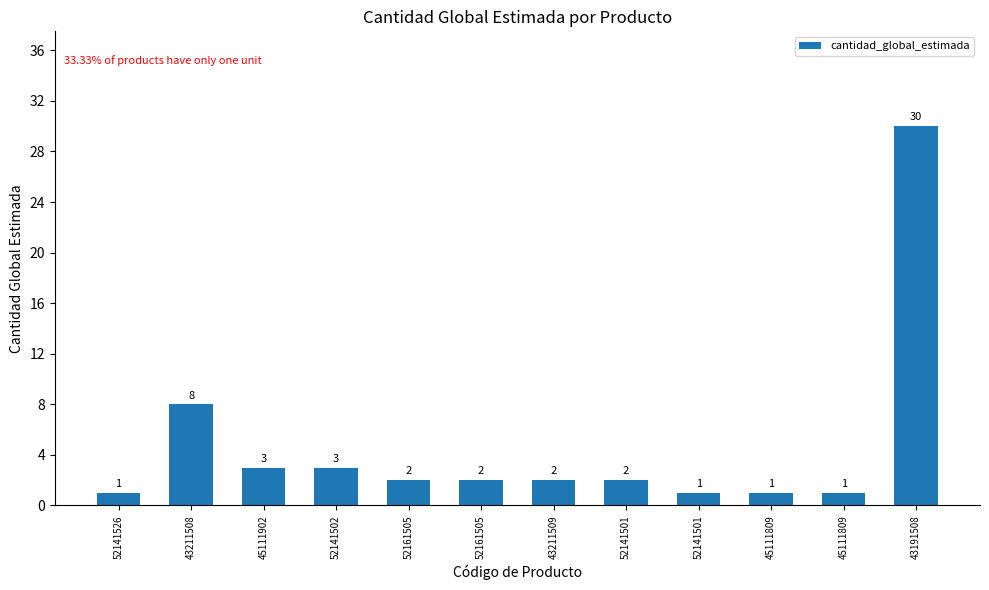

Reading left to right, list all the values displayed in this chart.

1	8	3	3	2	2	2	2	1	1	1	30